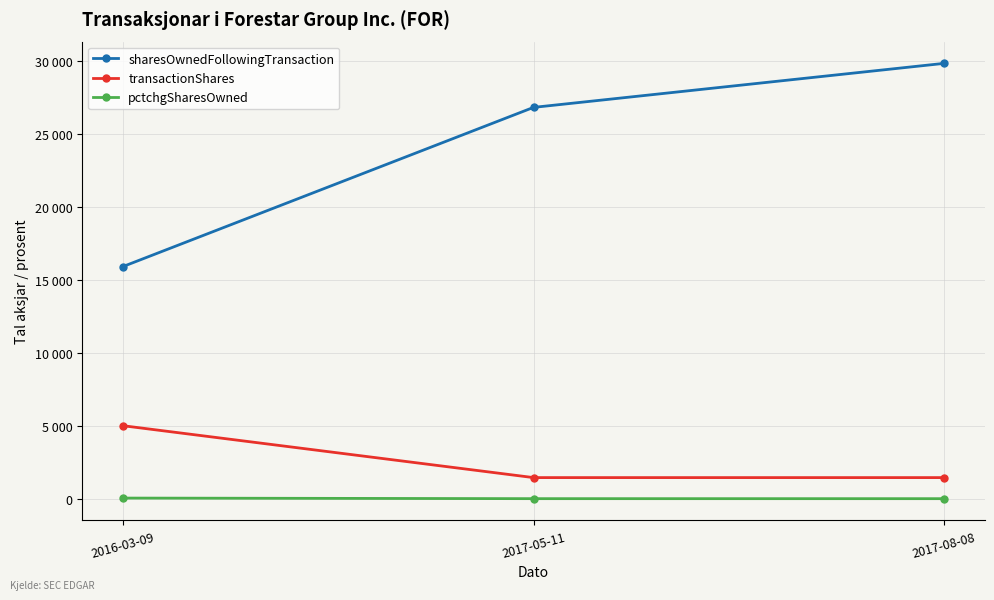

What is the value of the transactionShares point at the 1st from the left?

5000